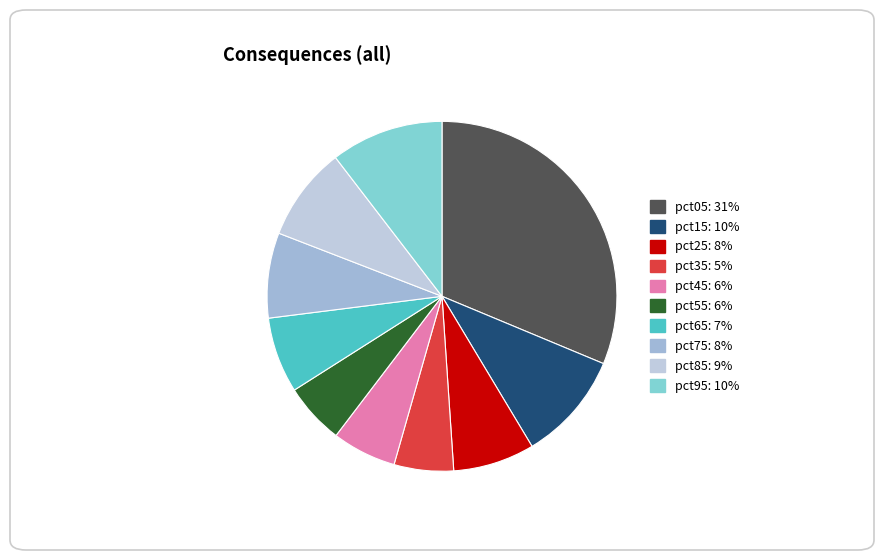

Which has a higher value, pct75 or pct95?

pct95